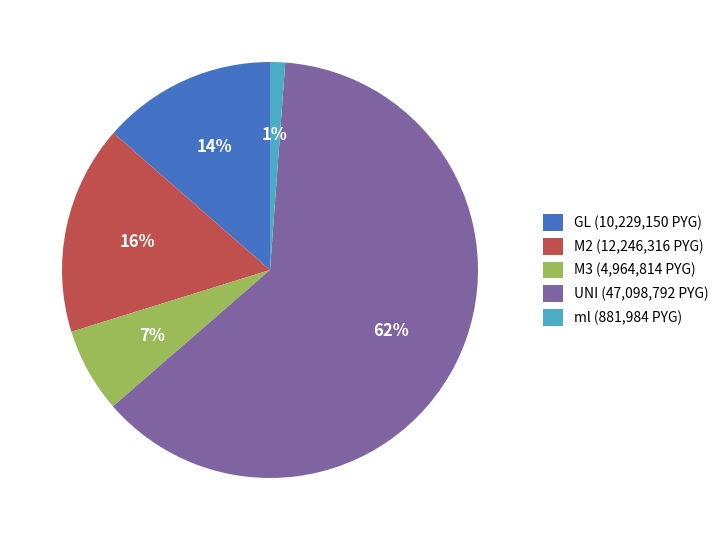

To the nearest percent, what portion does M3 (4,964,814 PYG) represent?

7%